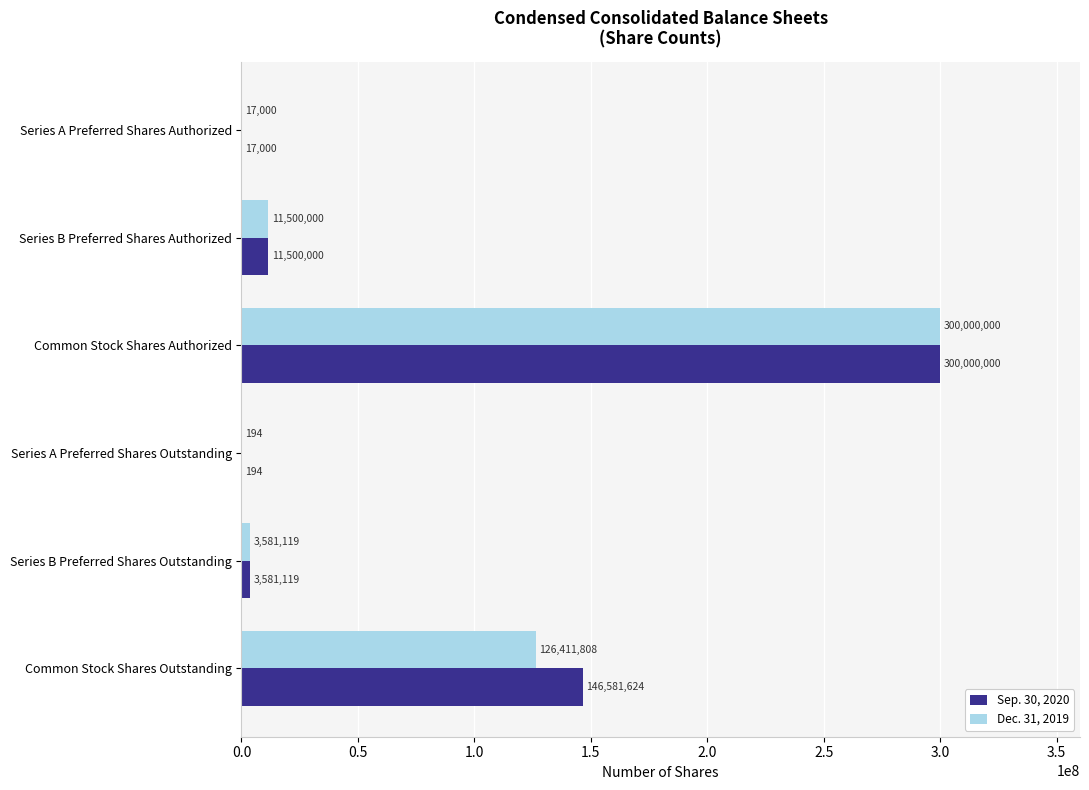

The value of Dec. 31, 2019 at Common Stock Shares Outstanding is 126411808. True or false?

True